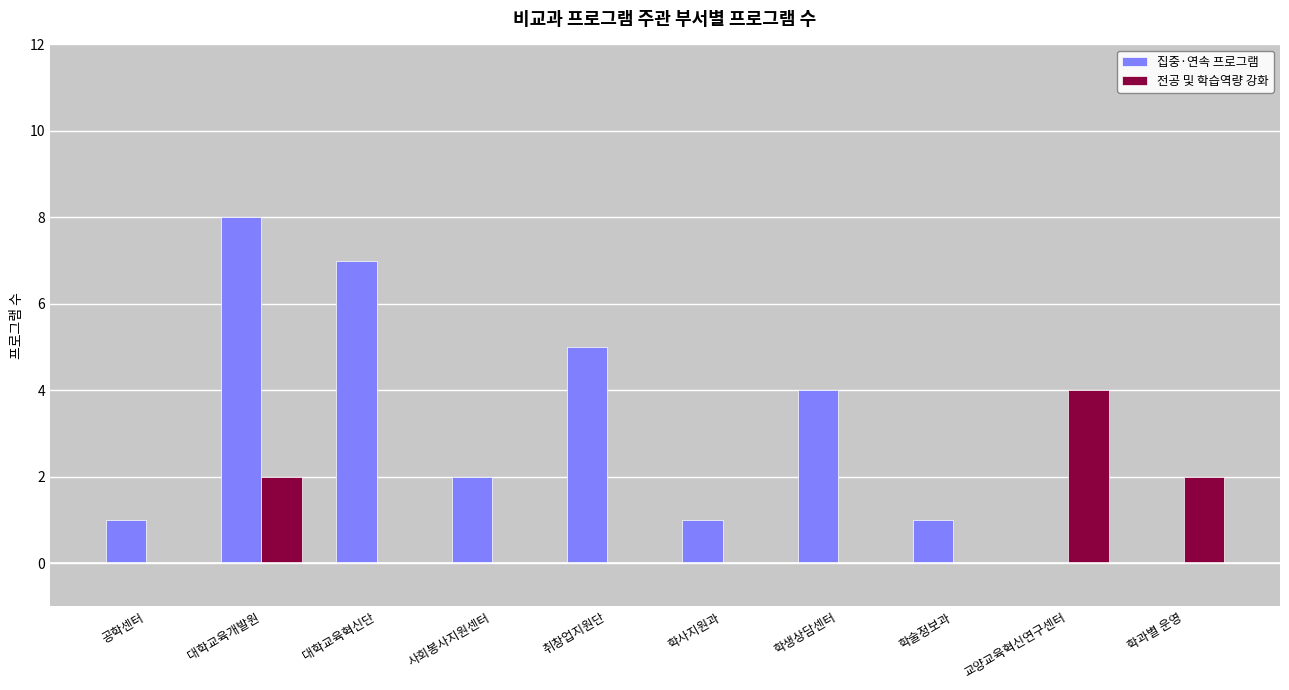

Where does the 집중·연속 프로그램 series first go above 2?

대학교육개발원